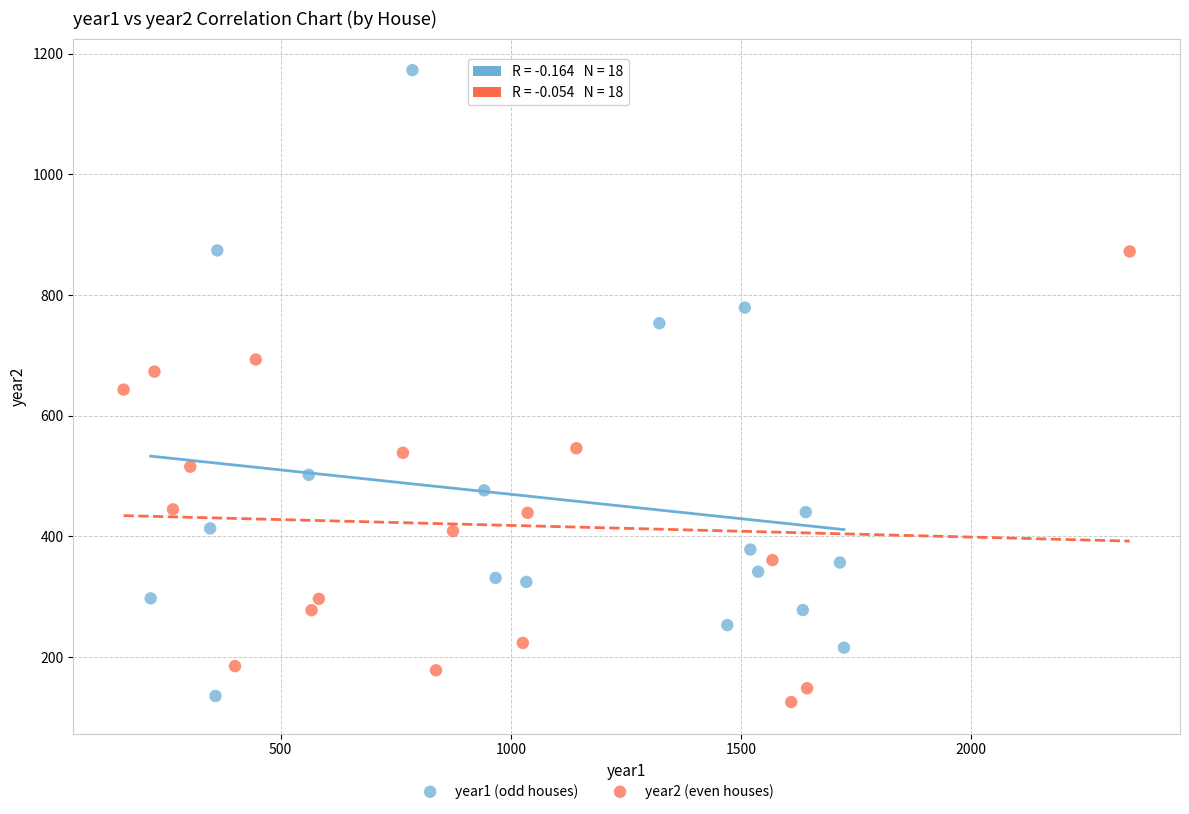

Which series reaches the minimum Y coordinate?

year2 (even houses)